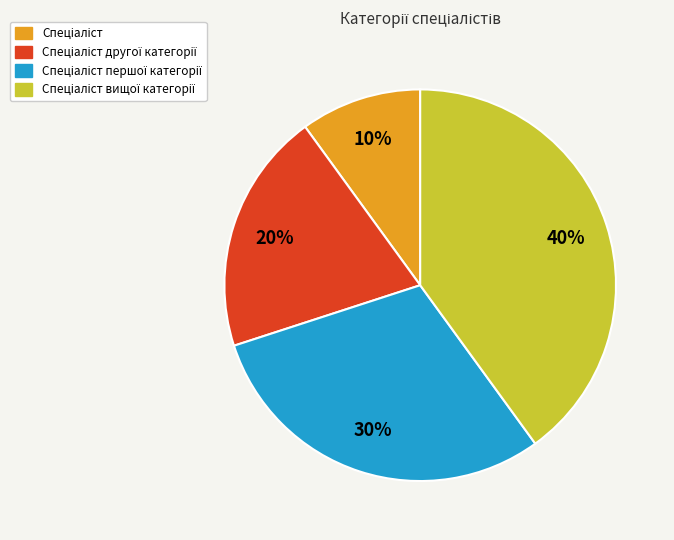

How many slices are in this pie chart?

4